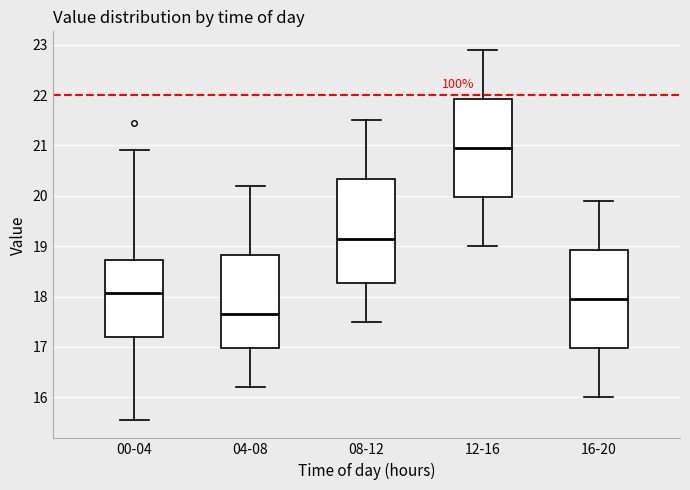

Reading left to right, read every box against the y-axis: the position of its median line, the range the box covers, and the ends of its whiskers. The values are not printed on the chart, so give them approximately, as read against the axis.

00-04: median 18.1, box 17.2 to 18.7, whiskers 15.6 to 20.9
04-08: median 17.7, box 17.0 to 18.8, whiskers 16.2 to 20.2
08-12: median 19.2, box 18.3 to 20.3, whiskers 17.5 to 21.5
12-16: median 21.0, box 20.0 to 21.9, whiskers 19.0 to 22.9
16-20: median 18.0, box 17.0 to 18.9, whiskers 16.0 to 19.9